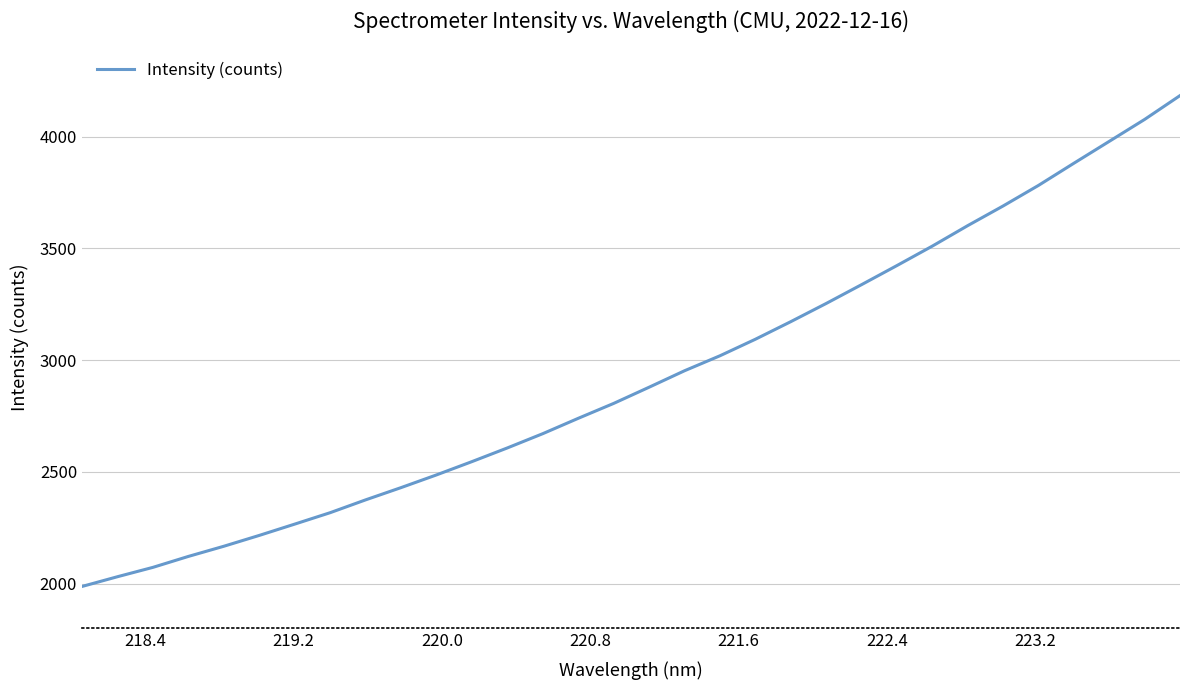

What is the difference between the maximum and second lowest values?

2152.0